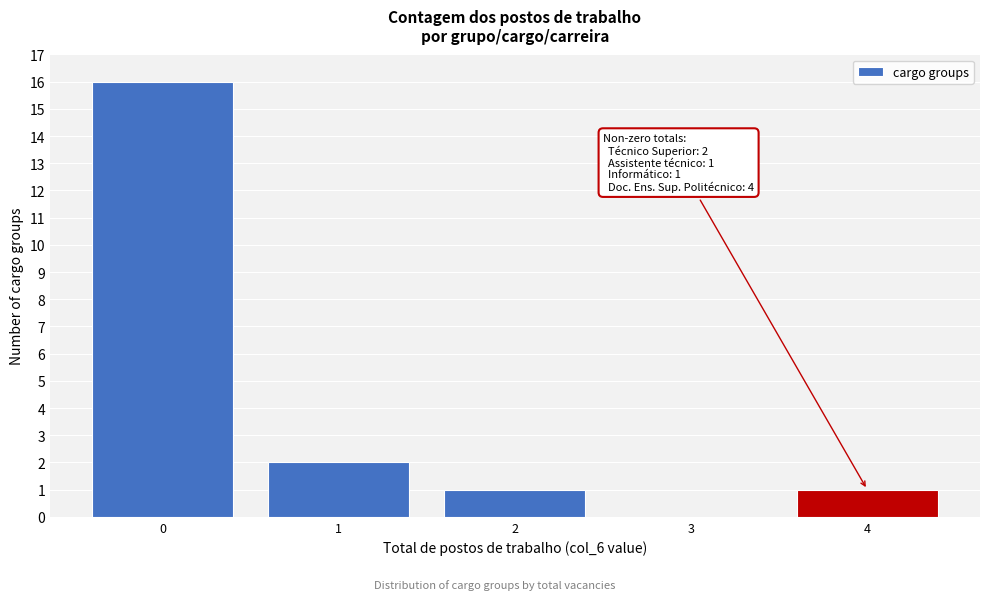

Reading right to left, list all the values displayed in this chart.

4=1	3=0	2=1	1=2	0=16